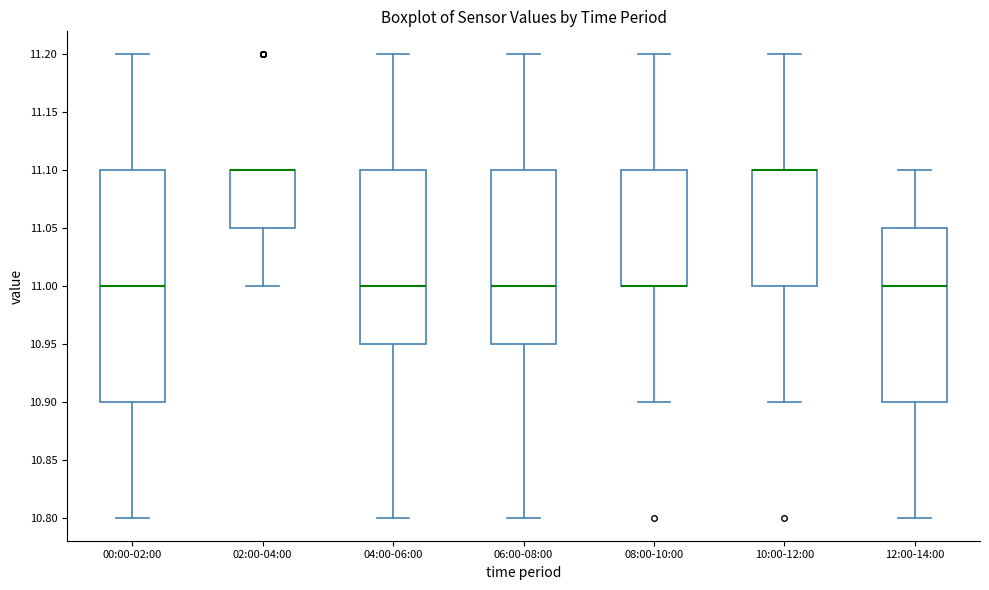

Reading left to right, read every box against the y-axis: the position of its median line, the range the box covers, and the ends of its whiskers. The values are not printed on the chart, so give them approximately, as read against the axis.

00:00-02:00: median 11.00, box 10.90 to 11.10, whiskers 10.80 to 11.20
02:00-04:00: median 11.10 (drawn on the box's upper edge), box 11.05 to 11.10, whiskers 11.00 to 11.10
04:00-06:00: median 11.00, box 10.95 to 11.10, whiskers 10.80 to 11.20
06:00-08:00: median 11.00, box 10.95 to 11.10, whiskers 10.80 to 11.20
08:00-10:00: median 11.00 (drawn on the box's lower edge), box 11.00 to 11.10, whiskers 10.90 to 11.20
10:00-12:00: median 11.10 (drawn on the box's upper edge), box 11.00 to 11.10, whiskers 10.90 to 11.20
12:00-14:00: median 11.00, box 10.90 to 11.05, whiskers 10.80 to 11.10